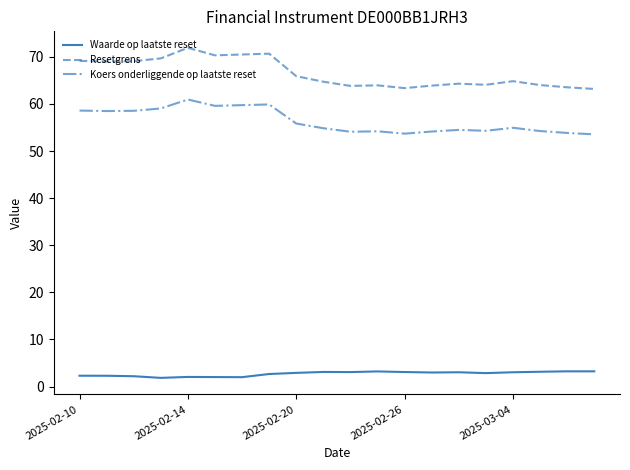

Does the chart display data point markers on the line(s)?

No